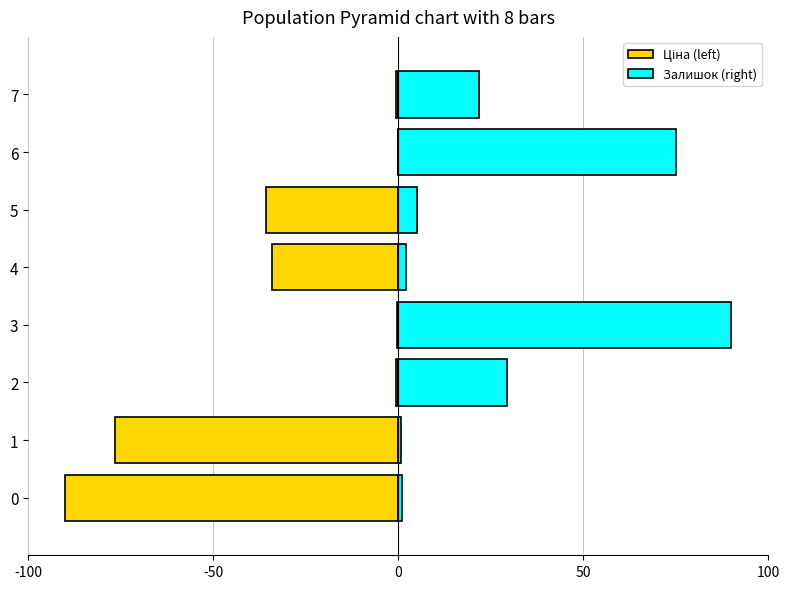

What is the difference between the highest and lowest values at 7?

22.3